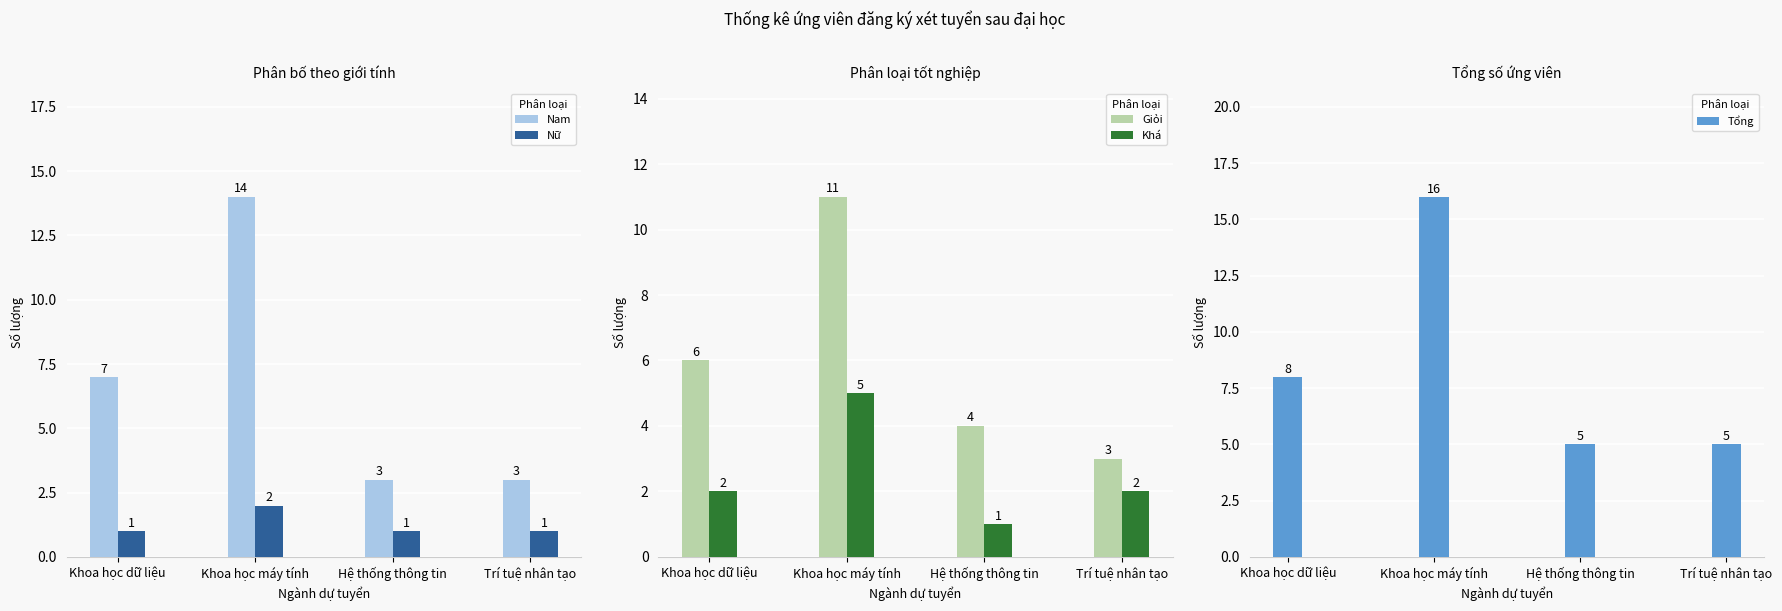

At Hệ thống thông tin, list the series in order from largest to smallest.

Tổng, Giỏi, Nam, Nữ, Khá